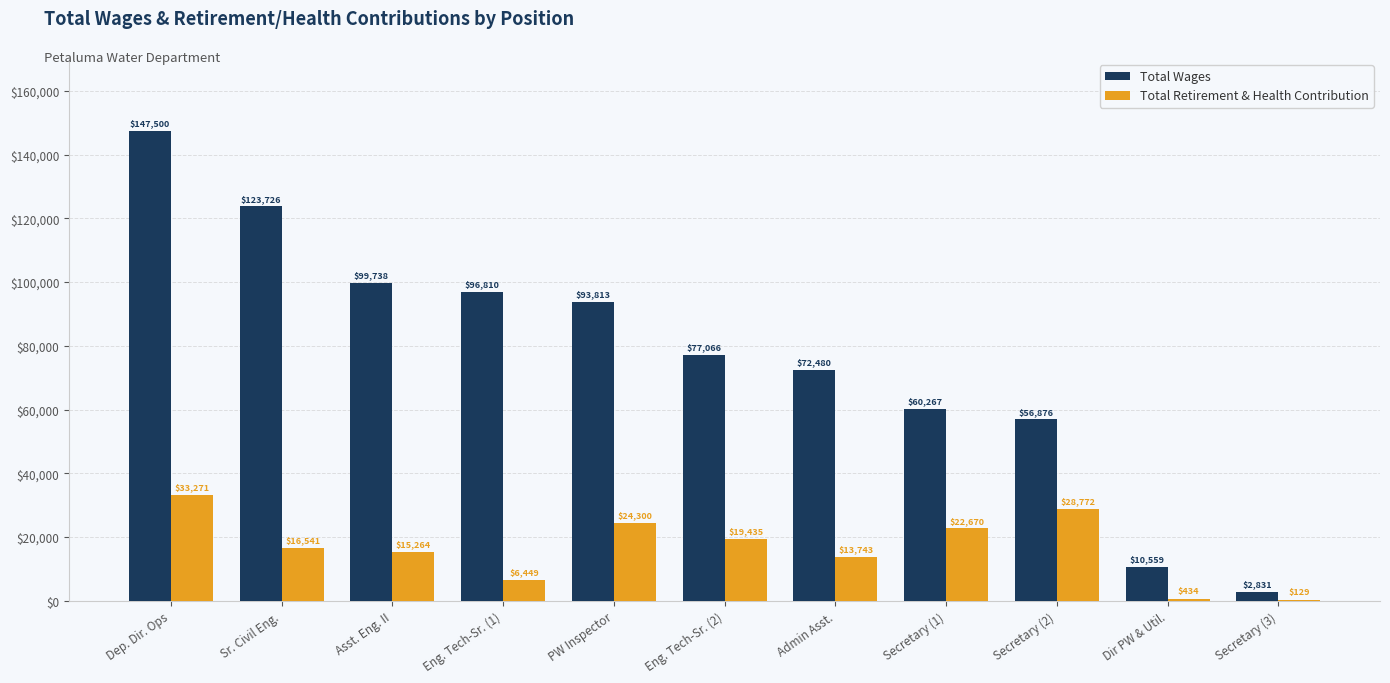

At which label does Total Wages first exceed 77066?

Dep. Dir. Ops